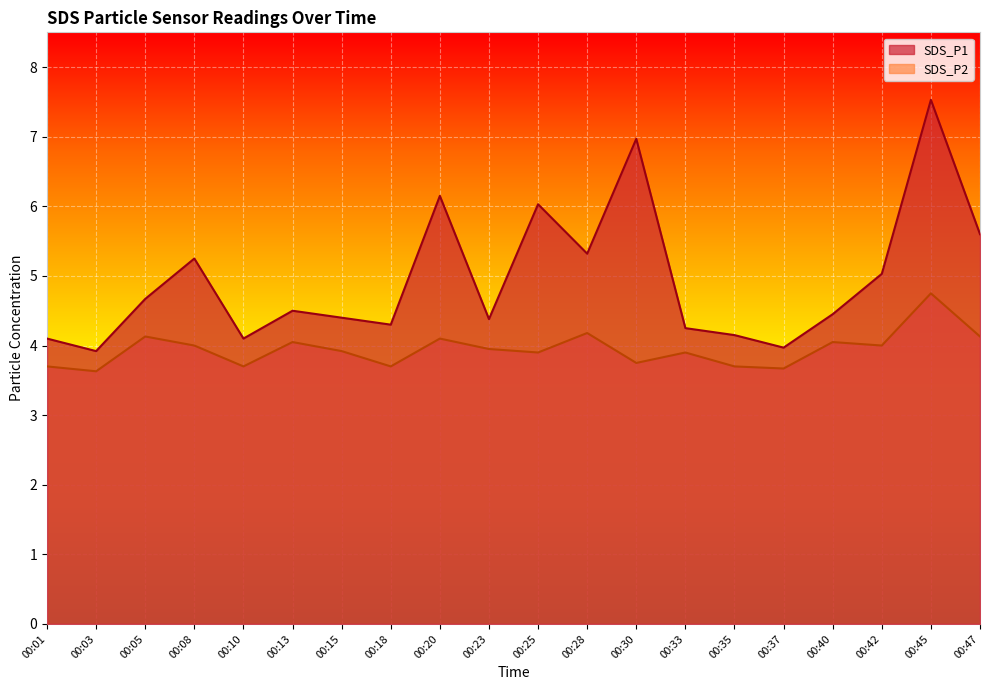

How many interior local valleys does the SDS_P1 series have?

6